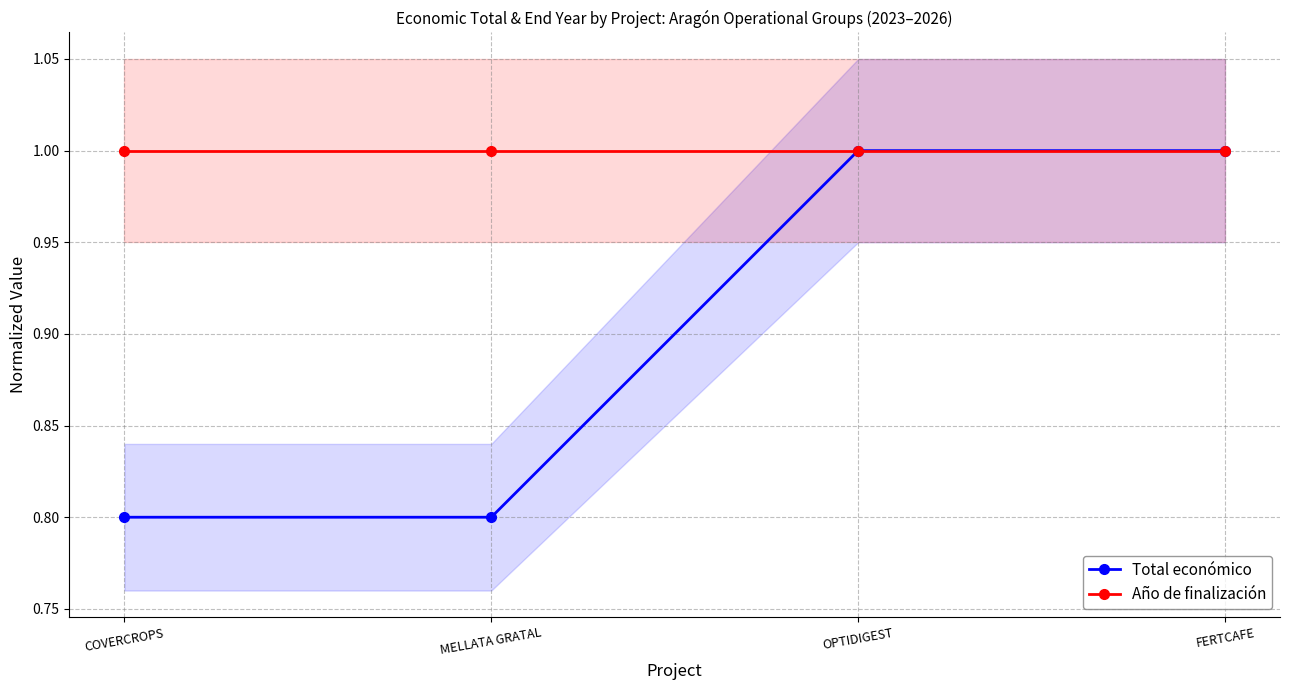

What are all the series names shown in the legend?

Total económico, Año de finalización